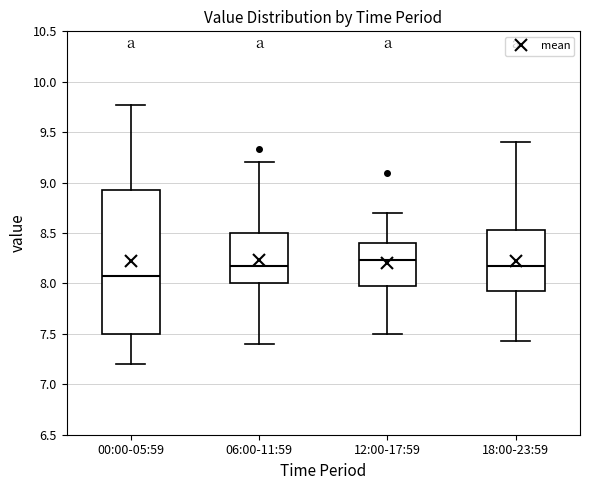

Where is the upper edge of the box for 12:00-17:59 on the y-axis? The values are not printed on the chart, so give them approximately, as read against the axis.

8.40